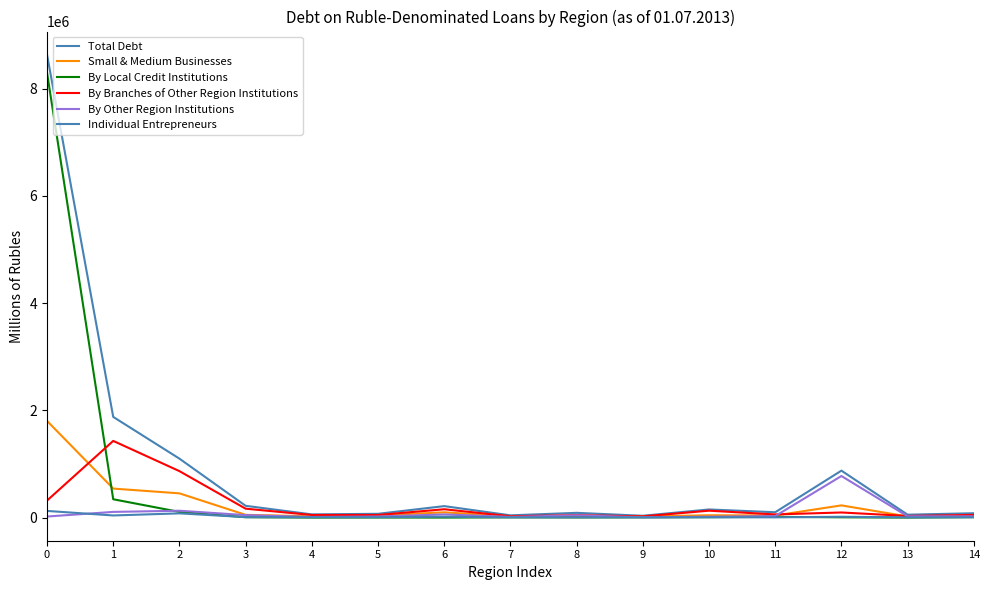

Which category has the highest value in the By Other Region Institutions series?

12